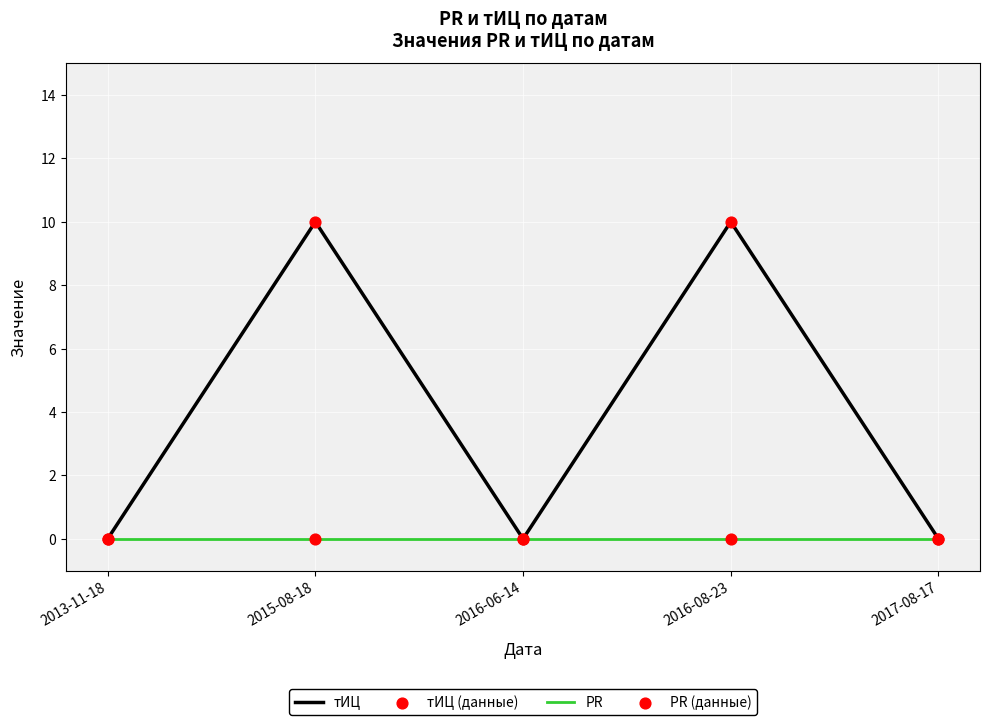

Which series has the largest range (max minus min)?

тИЦ